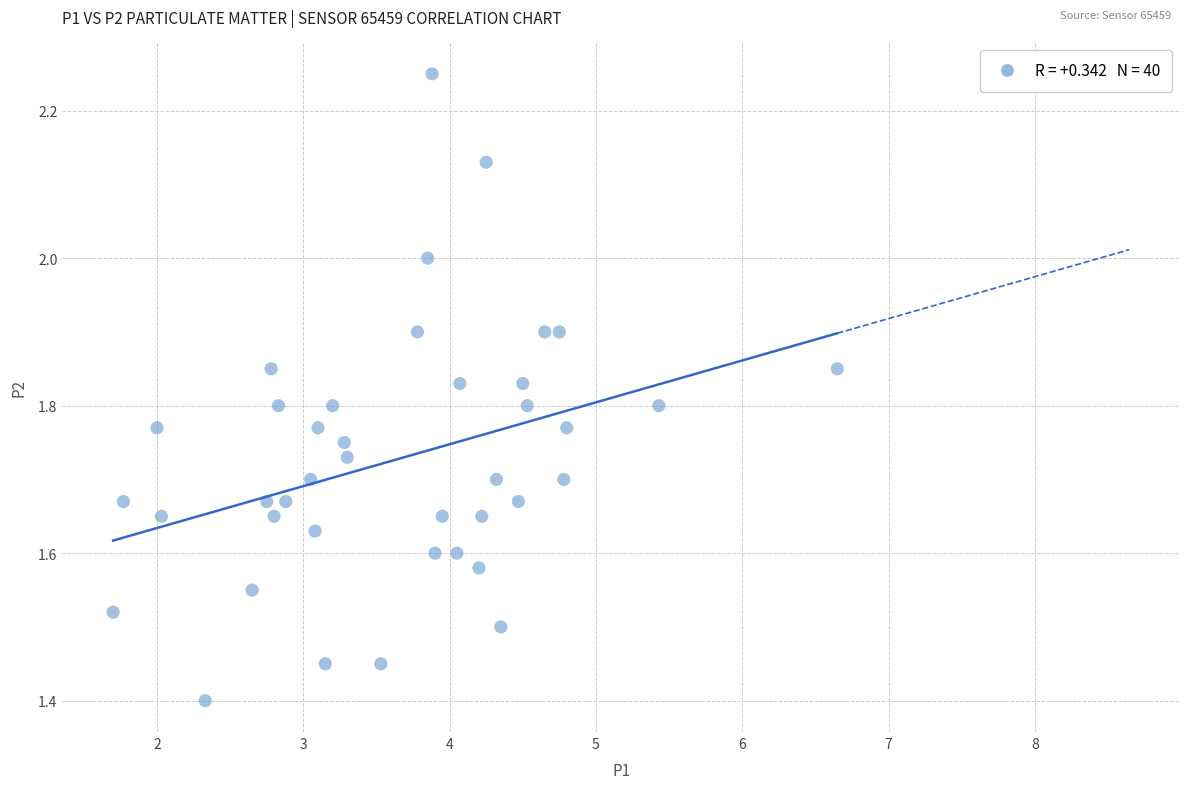

What is the range of X values (max minus min)?

5.0